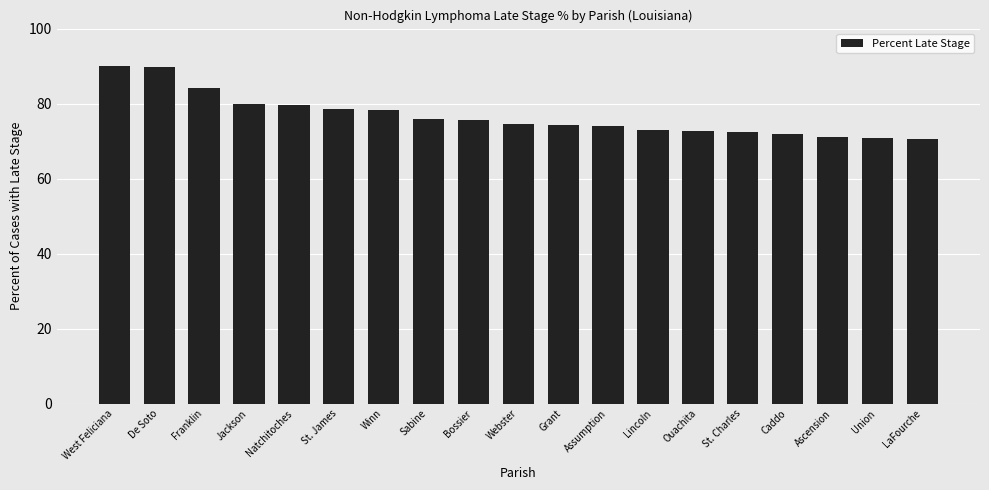

How many series are shown in this chart?

1